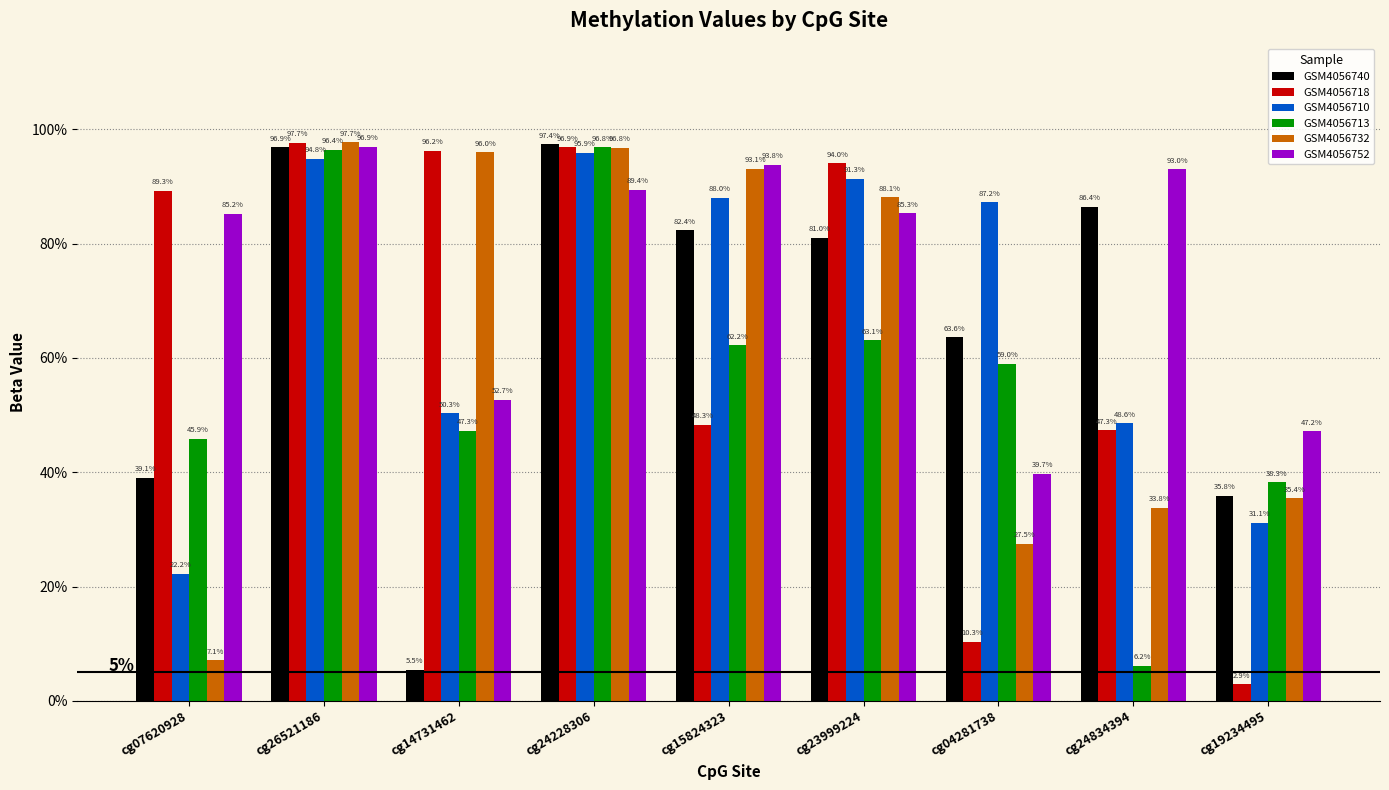

Reading left to right, what are all the values shown in this chart?

GSM4056740: 0.4	1.0	0.1	1.0	0.8	0.8	0.6	0.9	0.4
GSM4056718: 0.9	1.0	1.0	1.0	0.5	0.9	0.1	0.5	0.0
GSM4056710: 0.2	0.9	0.5	1.0	0.9	0.9	0.9	0.5	0.3
GSM4056713: 0.5	1.0	0.5	1.0	0.6	0.6	0.6	0.1	0.4
GSM4056732: 0.1	1.0	1.0	1.0	0.9	0.9	0.3	0.3	0.4
GSM4056752: 0.9	1.0	0.5	0.9	0.9	0.9	0.4	0.9	0.5